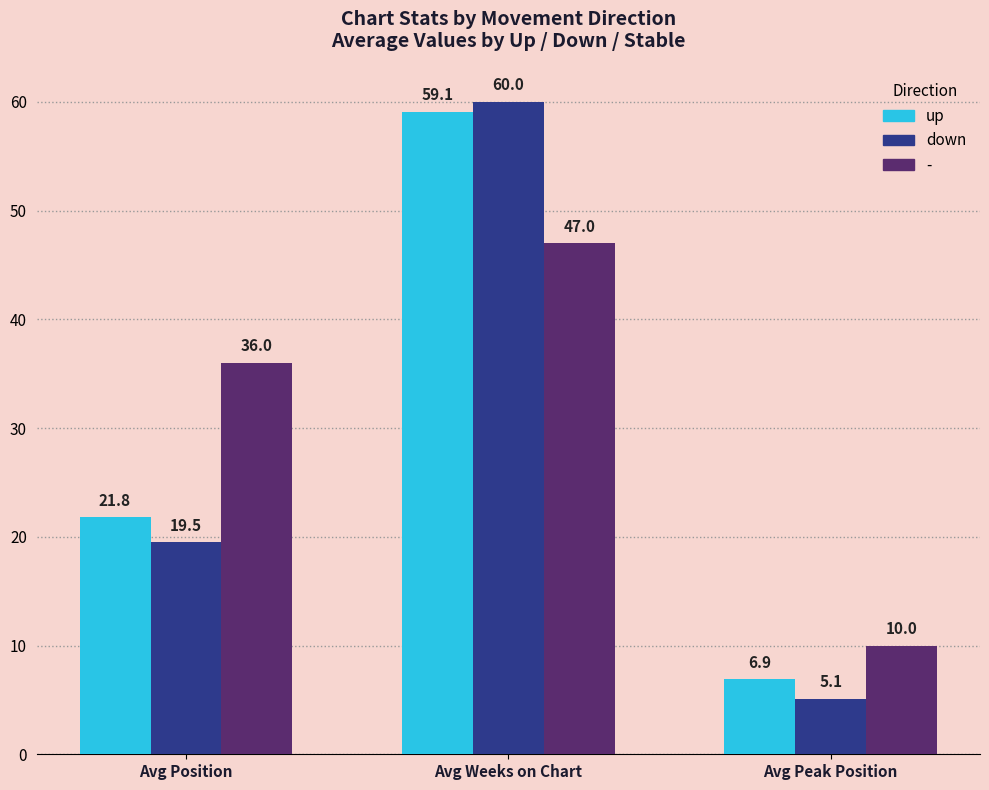

Is it true that up equals 79.4 at Avg Weeks on Chart?

False